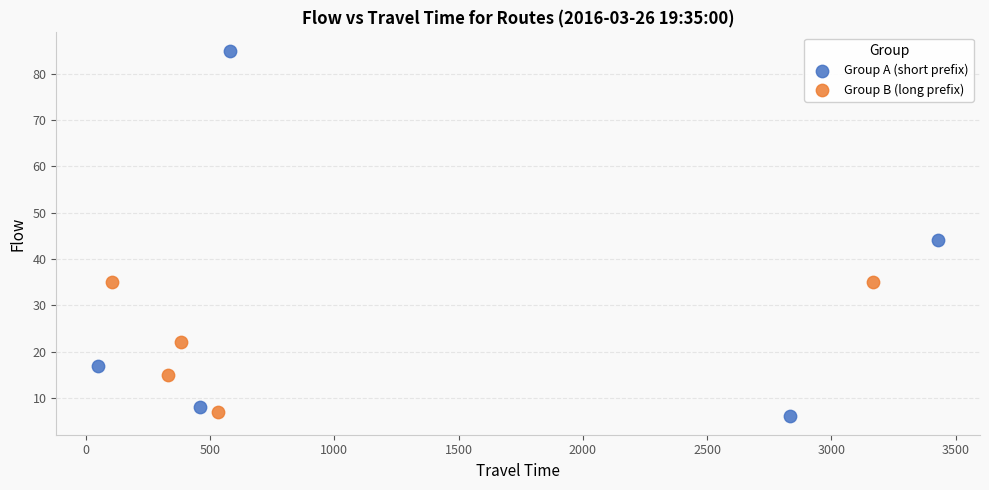

Which series has the largest Y range (max minus min)?

Group A (short prefix)